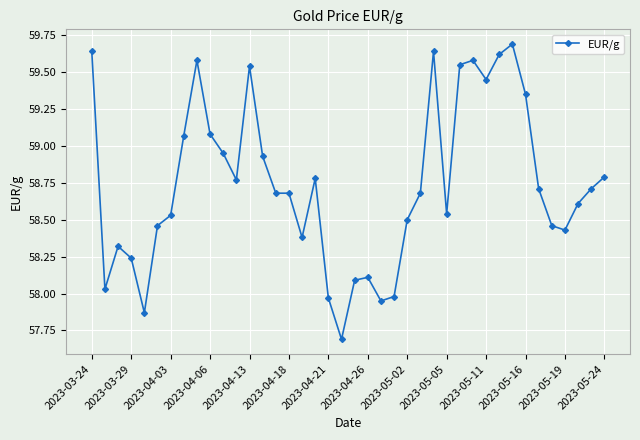

What is the minimum value shown in the chart?

57.7